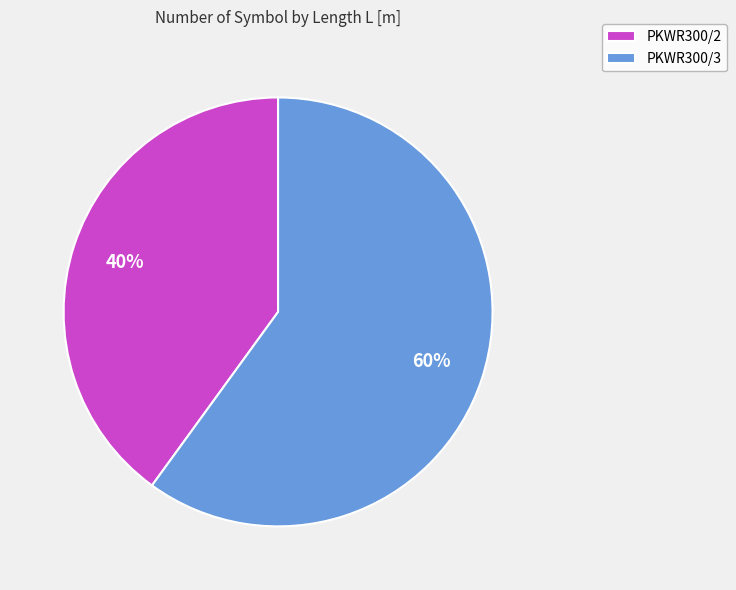

Is it true that PKWR300/3 is 60% of the pie?

True